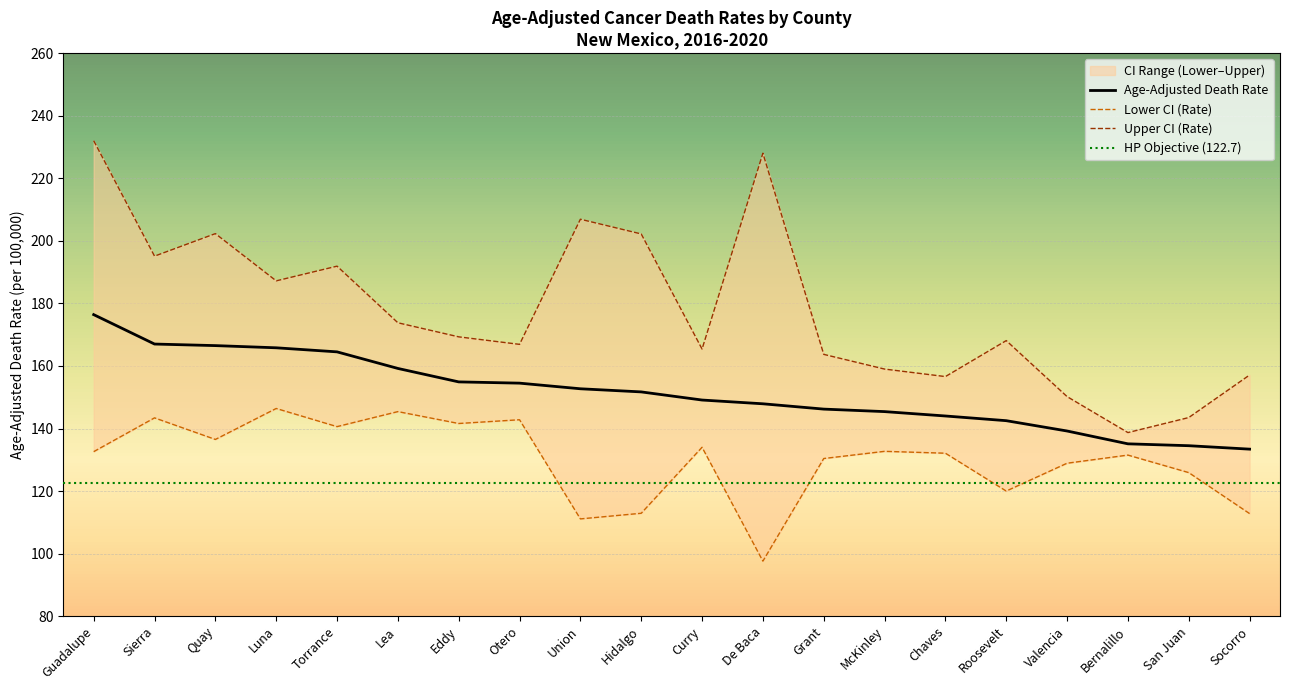

Rank the series by their average value, from lowest to highest.

Lower CI (Rate), Age-Adjusted Death Rate, Upper CI (Rate)